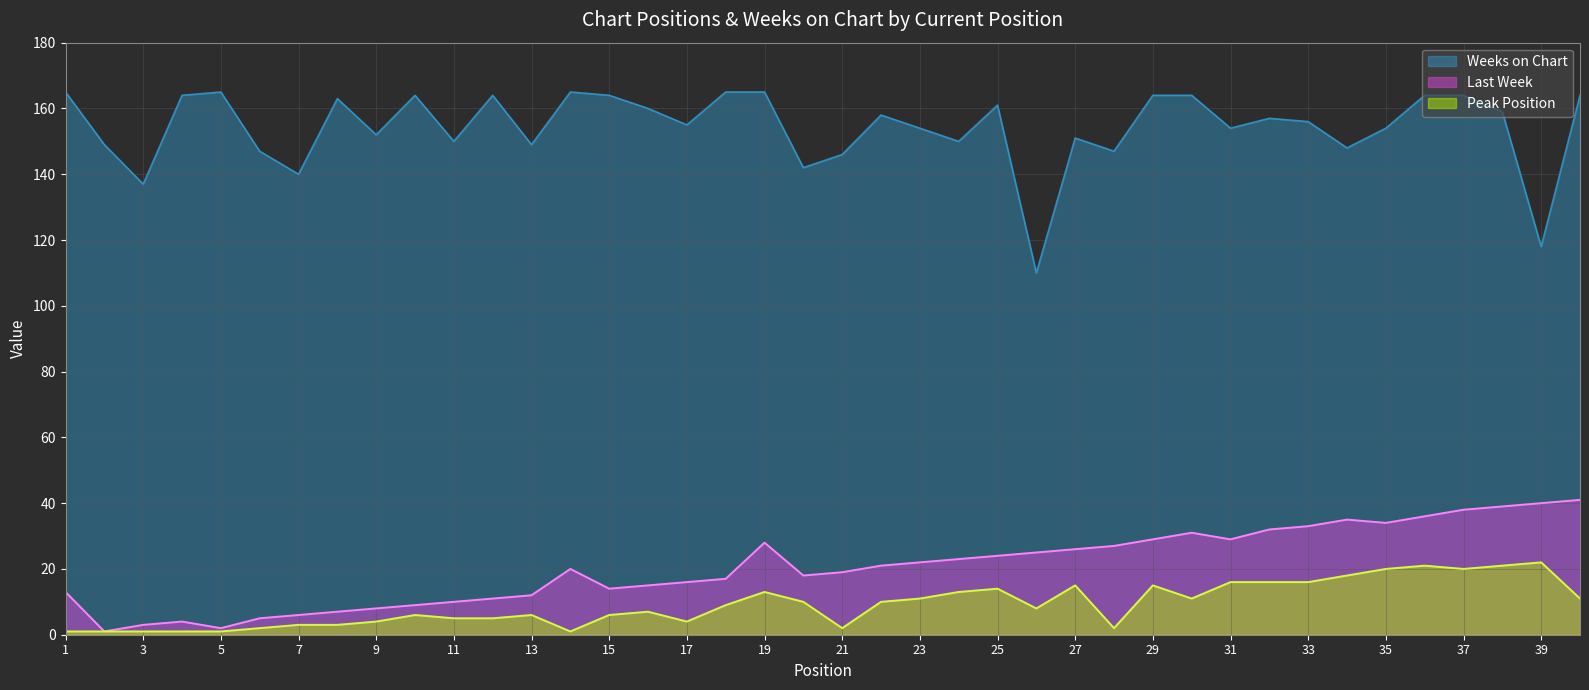

Reading left to right, what are all the values shown in this chart?

Last Week: 13	1	3	4	2	5	6	7	8	9	10	11	12	20	14	15	16	17	28	18	19	21	22	23	24	25	26	27	29	31	29	32	33	35	34	36	38	39	40	41
Peak Position: 1	1	1	1	1	2	3	3	4	6	5	5	6	1	6	7	4	9	13	10	2	10	11	13	14	8	15	2	15	11	16	16	16	18	20	21	20	21	22	11
Weeks on Chart: 165	149	137	164	165	147	140	163	152	164	150	164	149	165	164	160	155	165	165	142	146	158	154	150	161	110	151	147	164	164	154	157	156	148	154	164	164	159	118	164